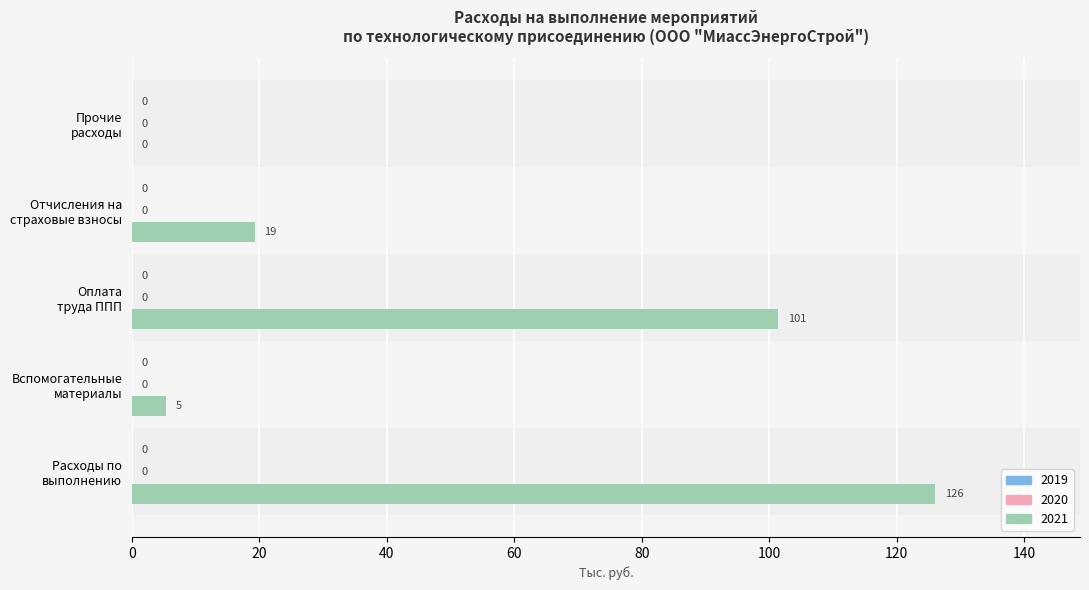

What is the greatest value displayed?

126.1